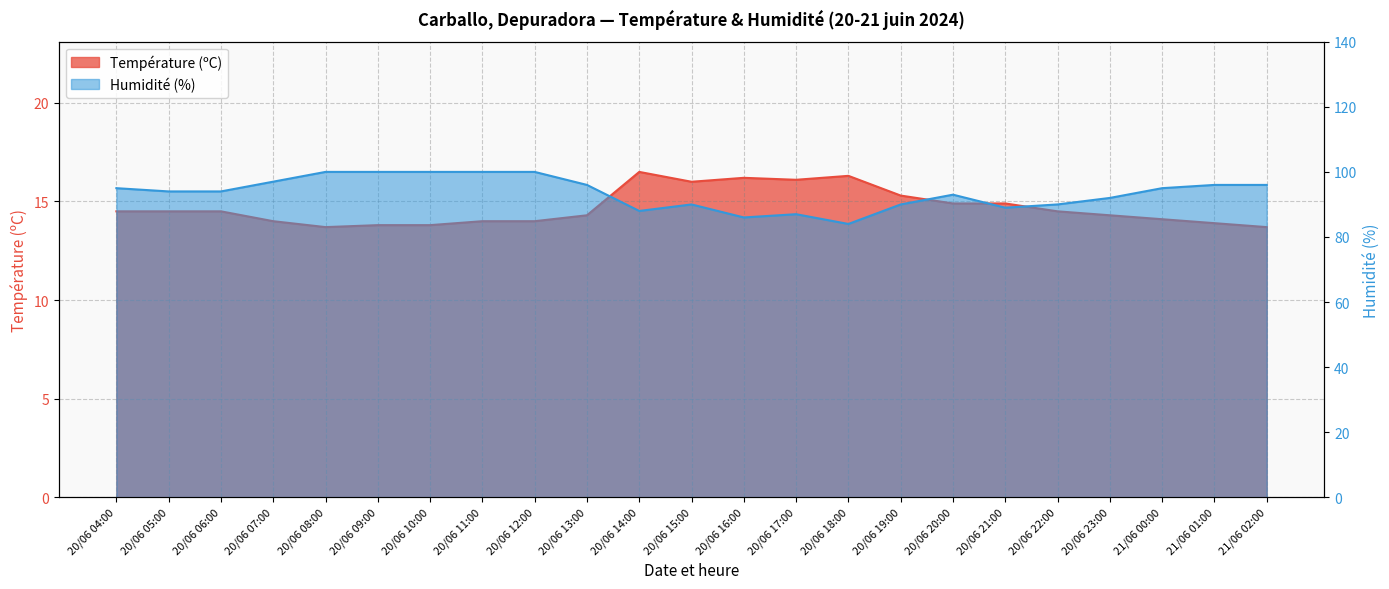

How many lines are shown in the chart?

2